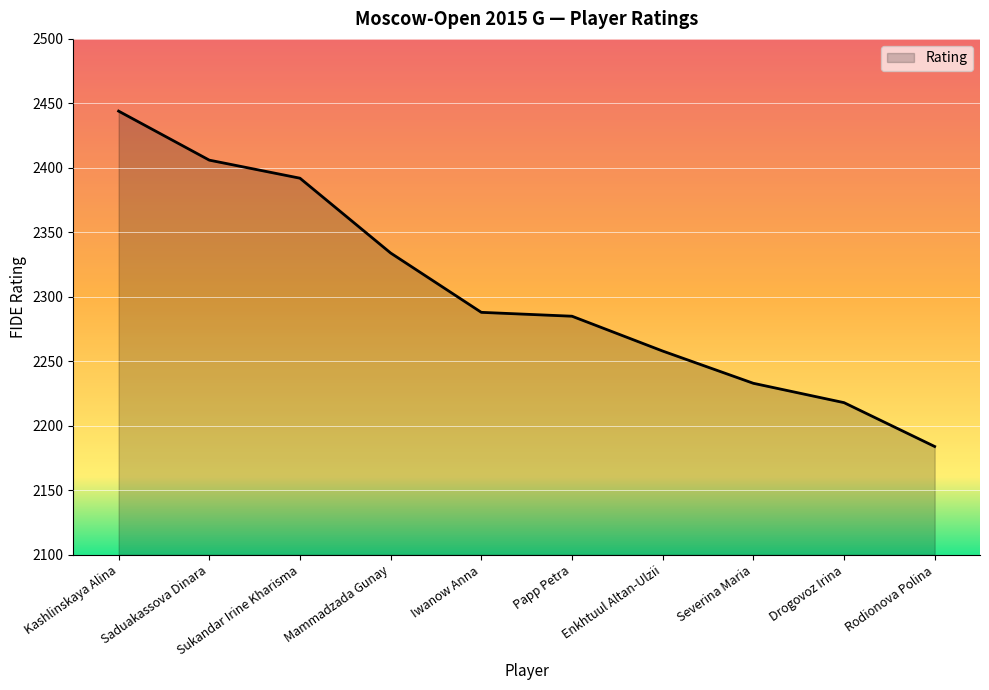

What is the maximum value shown in the chart?

2444